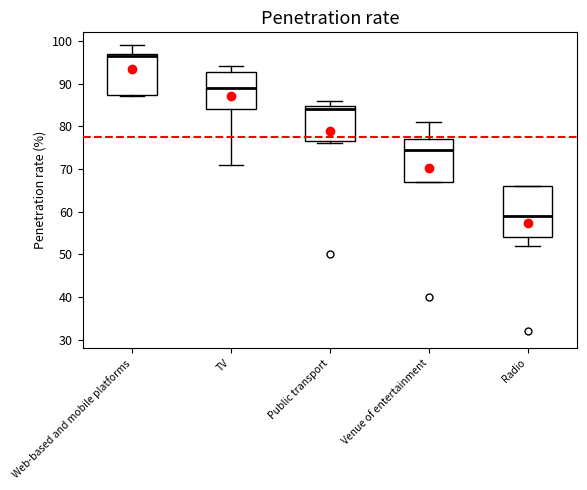

Reading left to right, read every box against the y-axis: the position of its median line, the range the box covers, and the ends of its whiskers. The values are not printed on the chart, so give them approximately, as read against the axis.

Web-based and mobile platforms: median 97 (just below the box's upper edge), box 87 to 97, whiskers 87 to 99
TV: median 89, box 84 to 93, whiskers 71 to 94
Public transport: median 84, box 77 to 85, whiskers 76 to 86
Venue of entertainment: median 75, box 67 to 77, whiskers 67 to 81
Radio: median 59, box 54 to 66, whiskers 52 to 66